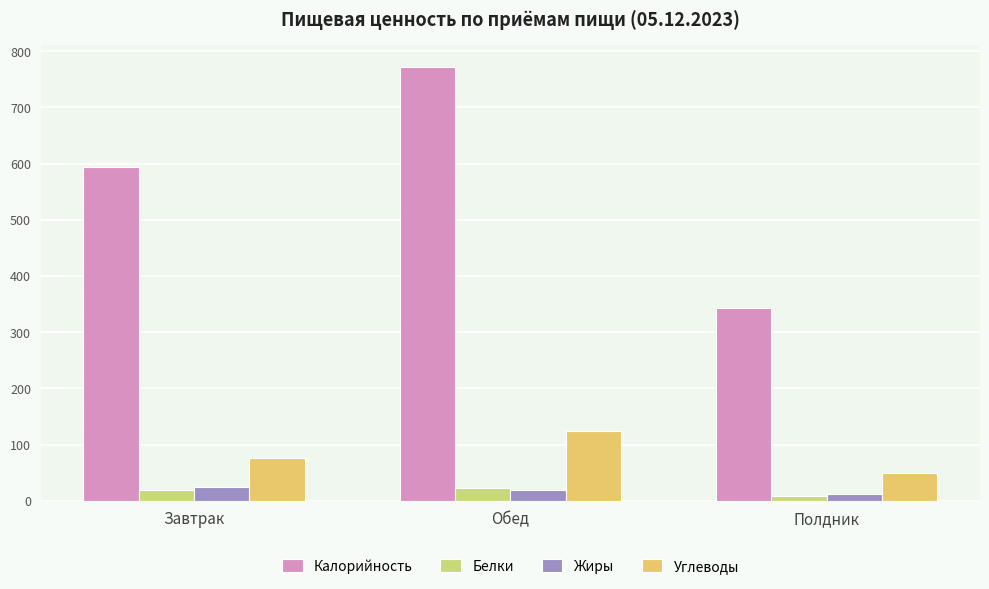

Reading right to left, what are all the values shown in this chart?

Калорийность: Полдник=343.0	Обед=772.3	Завтрак=594.1
Белки: Полдник=8.9	Обед=23.7	Завтрак=19.3
Жиры: Полдник=11.6	Обед=19.9	Завтрак=23.8
Углеводы: Полдник=49.5	Обед=124.6	Завтрак=75.8